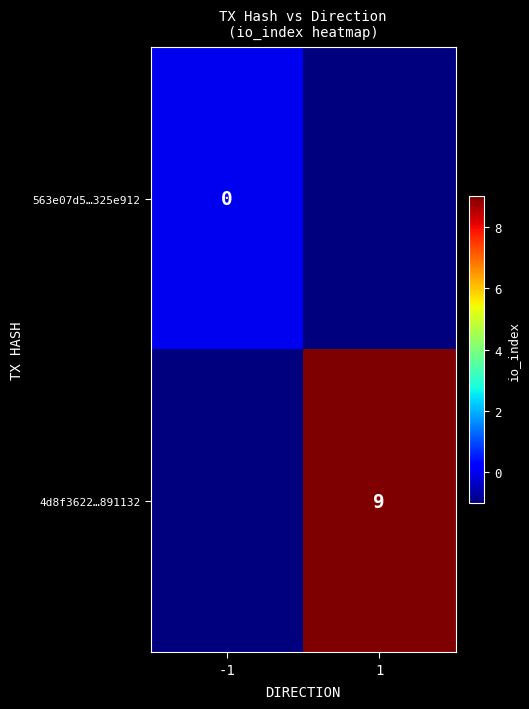

True or false: 4d8f3622…891132 has a value of 9 at 1.

True